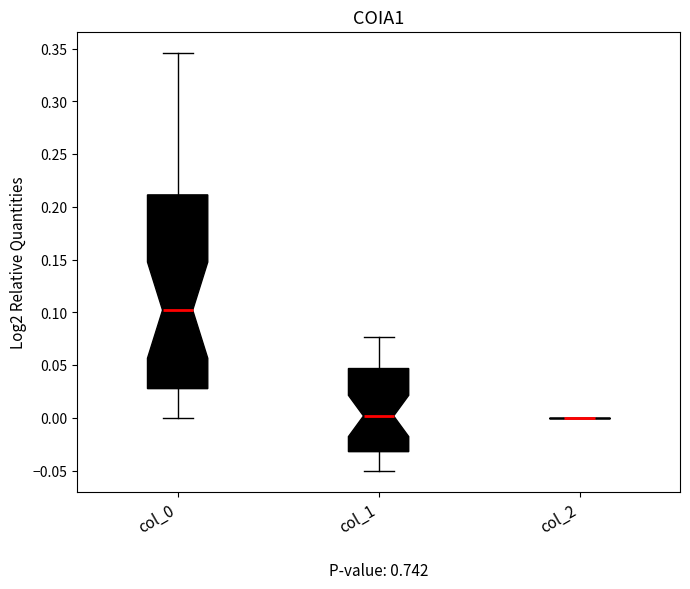

Which box is the tallest, from its lower edge to its upper edge?

col_0